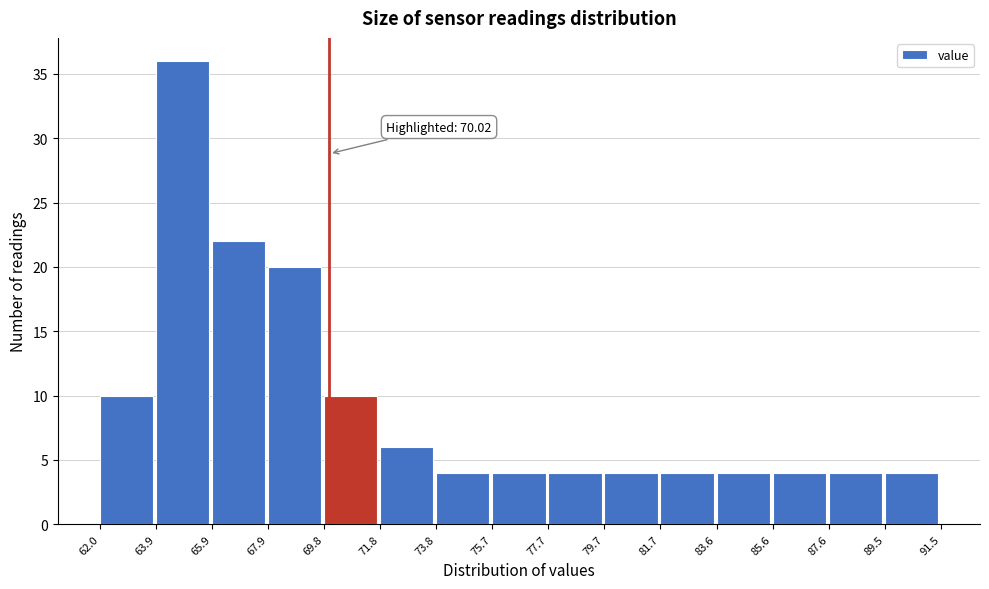

Over which range of the x-axis is the bar tallest?

63.9 to 65.9